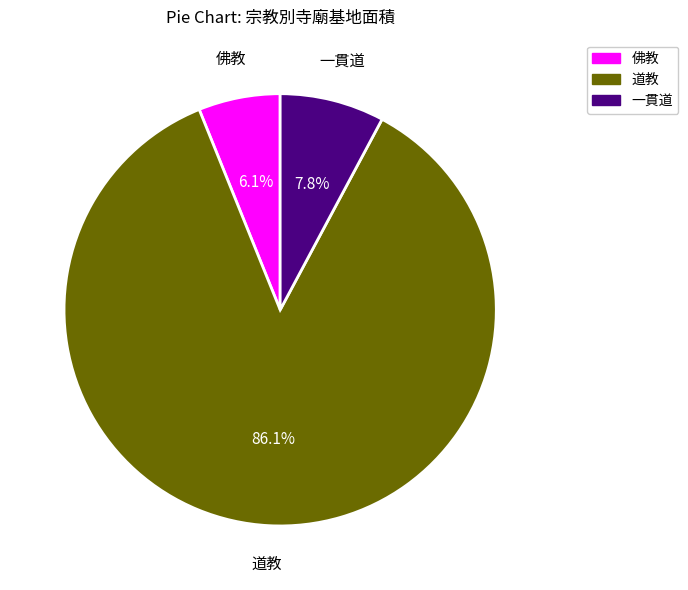

What is the ratio of the value at 一貫道 to the value at 佛教?

1.3